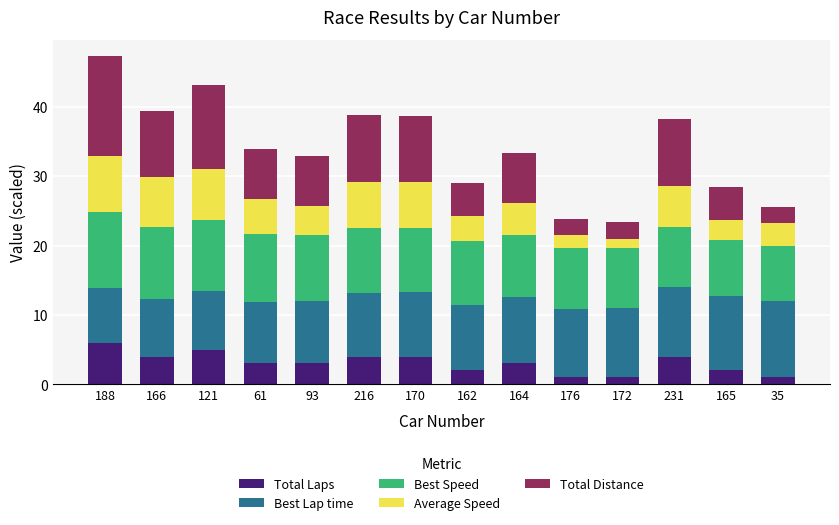

What is the difference between the Total Laps values at 121 and 165?

3.0